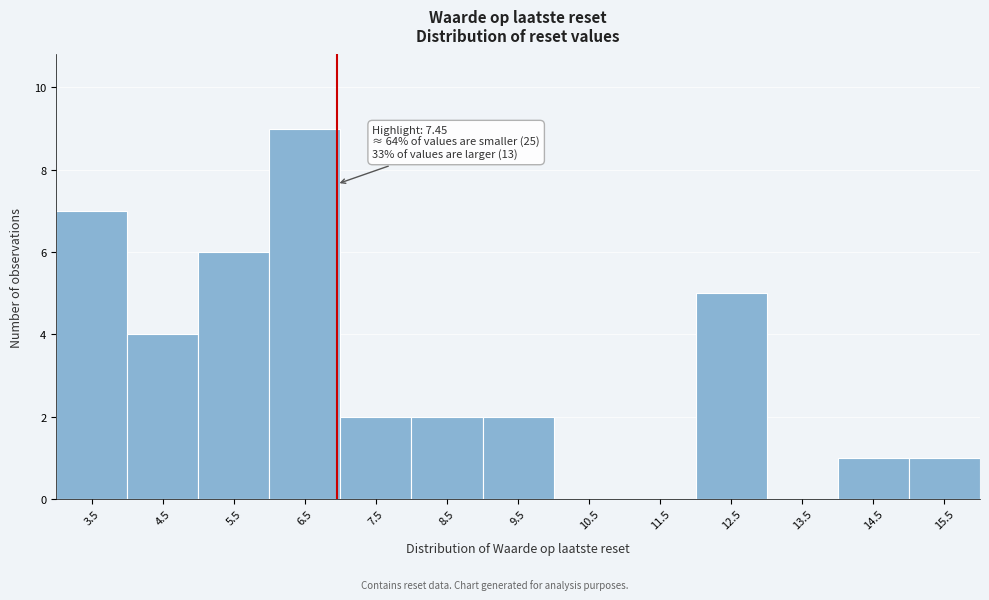

Reading left to right, list all the values displayed in this chart.

3.5=7	4.5=4	5.5=6	6.5=9	7.5=2	8.5=2	9.5=2	10.5=0	11.5=0	12.5=5	13.5=0	14.5=1	15.5=1